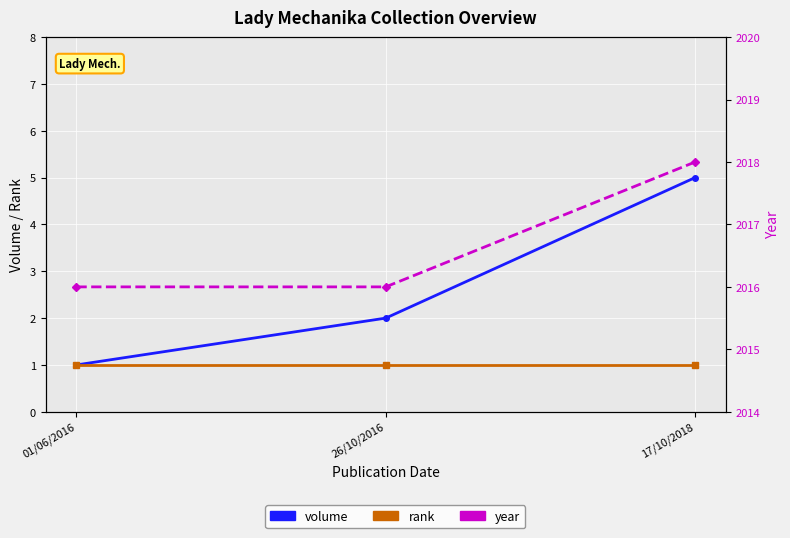

At which category is the sum across all series the highest?

17/10/2018